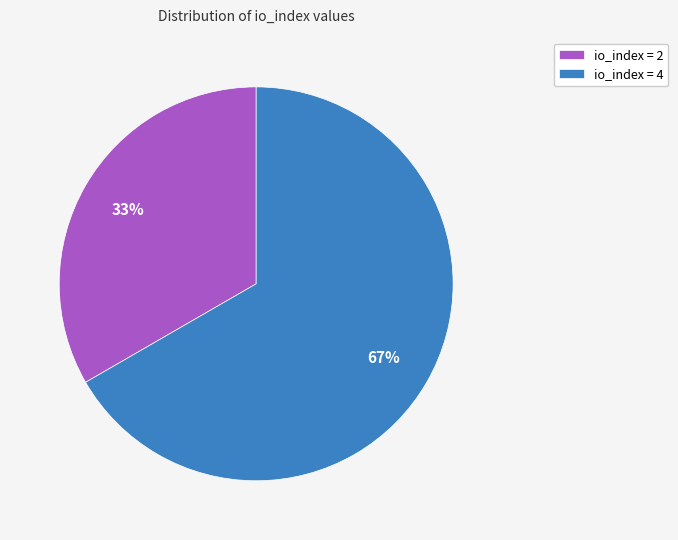

True or false: io_index = 4 accounts for 77% of the total.

False